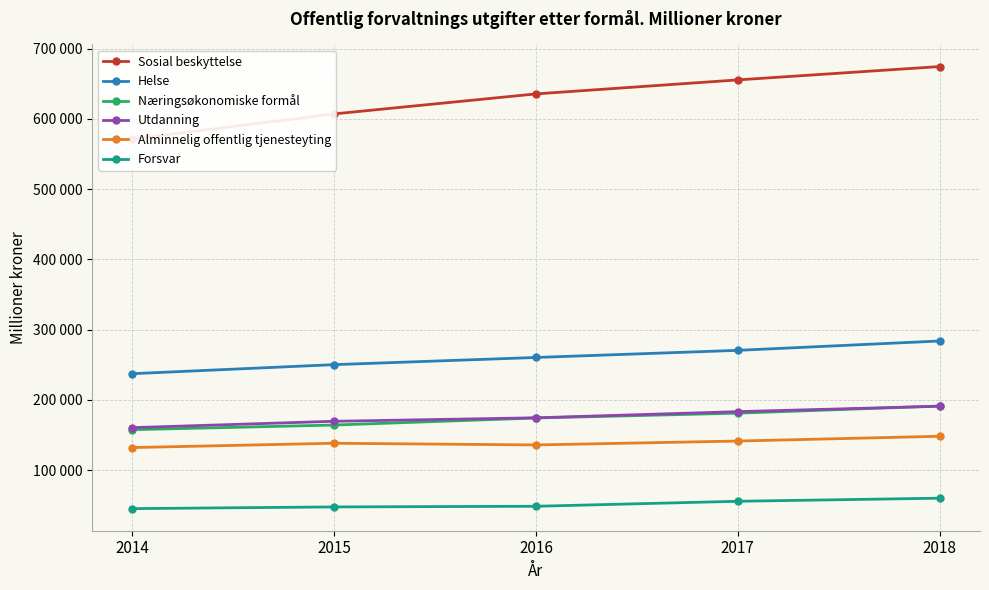

Reading right to left, transcribe all the data shown in this chart.

Sosial beskyttelse: 674564	655557	635611	607147	571316
Helse: 283777	270455	260318	250097	237234
Næringsøkonomiske formål: 191134	181023	174136	164101	157505
Utdanning: 190923	183168	174430	169455	160392
Alminnelig offentlig tjenesteyting: 148108	141319	135762	138177	132039
Forsvar: 59950	55555	48429	47501	45095